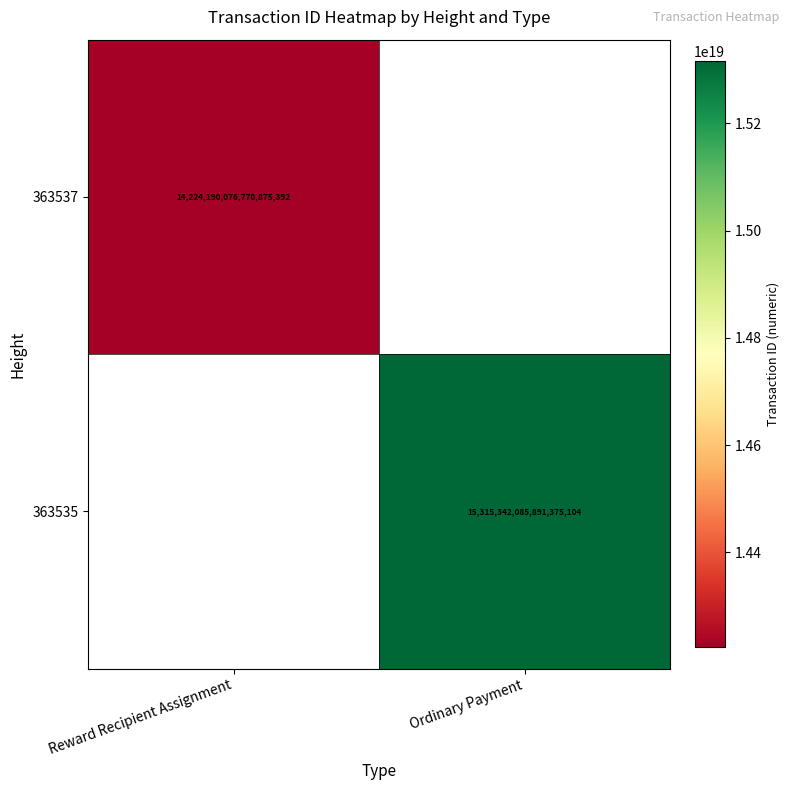

True or false: 363537 has a value of 14224190076770875392 at Reward Recipient Assignment.

True